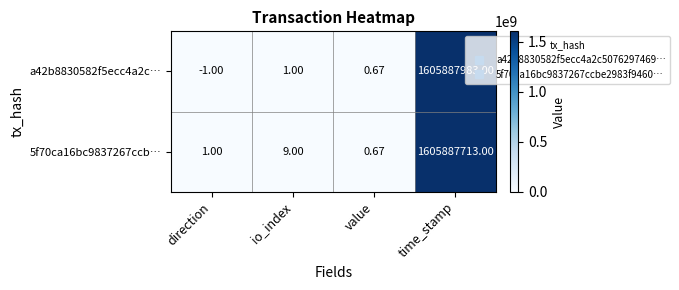

How many data points does each series have?

4